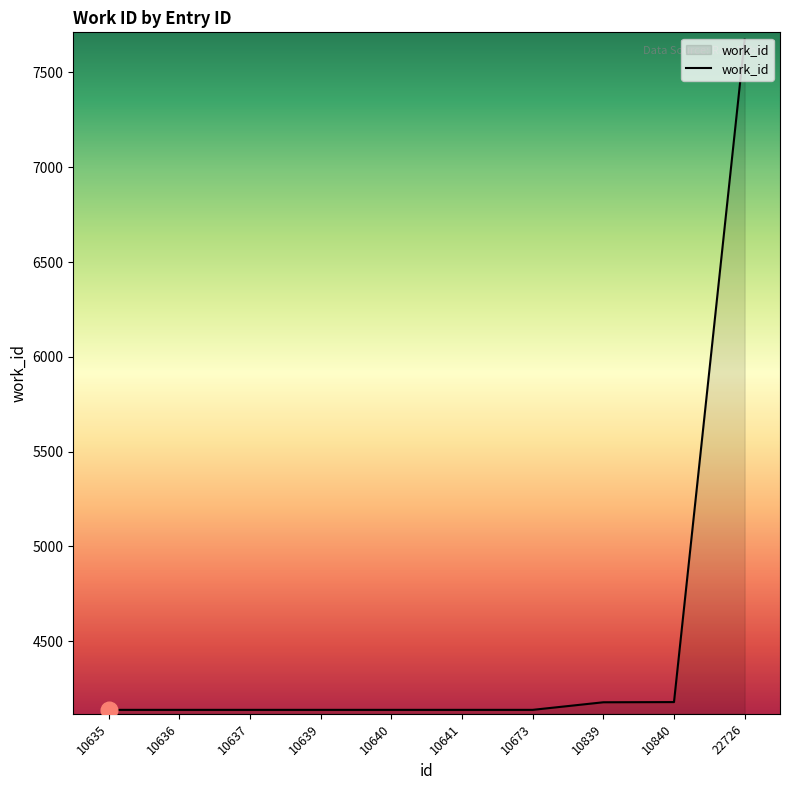

The chart shows a value of 6934 at 10839. True or false?

False